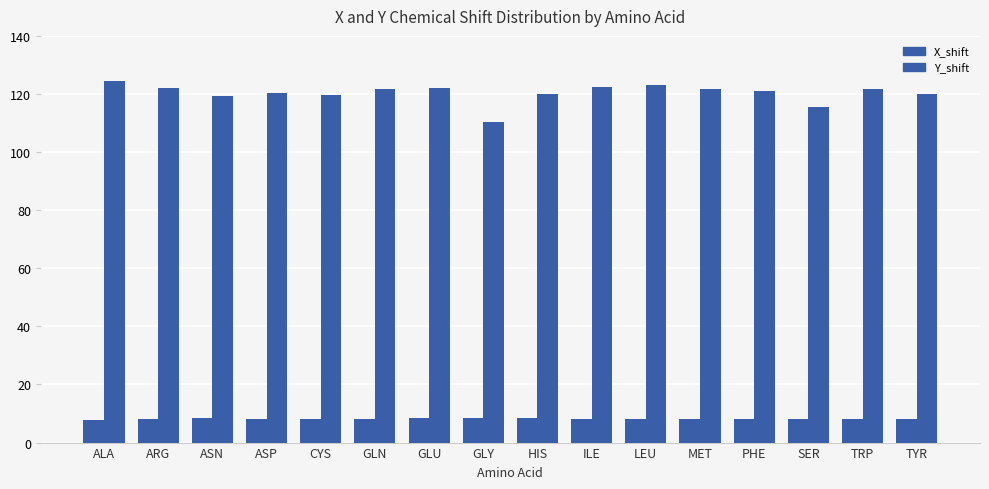

What is the total value across all series at CYS?

128.1